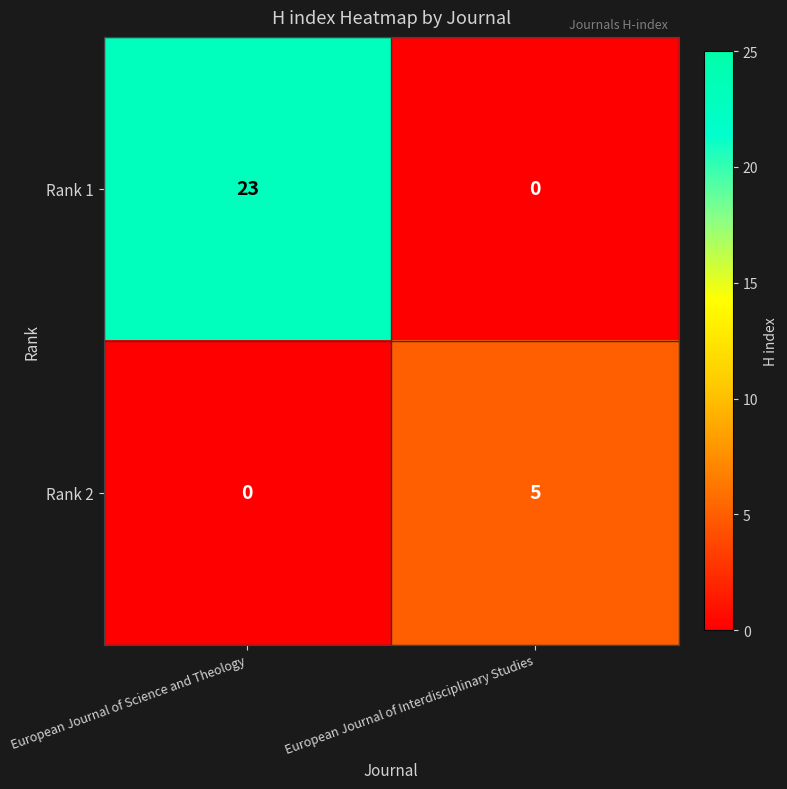

The Rank 1 series shows 10 at European Journal of Interdisciplinary Studies. True or false?

False